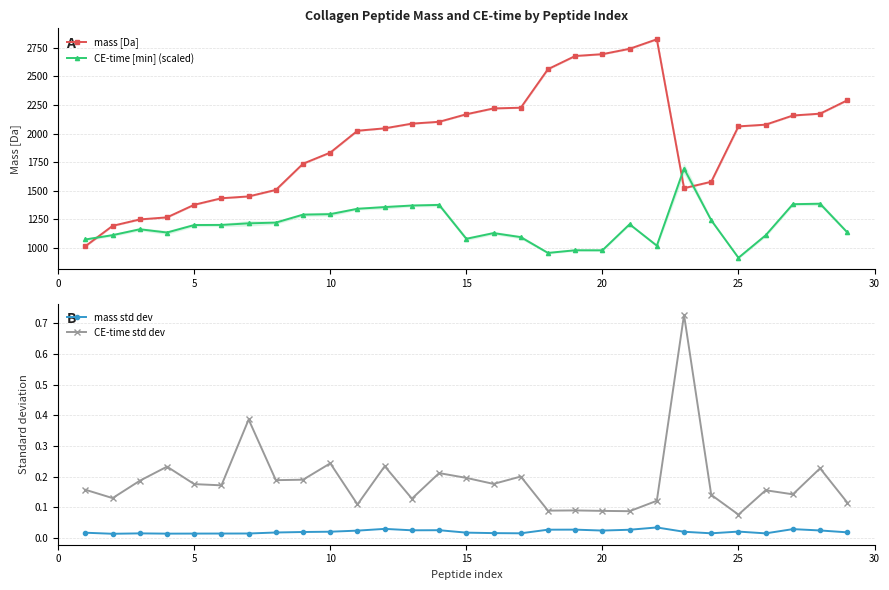

True or false: CE-time std dev and mass std dev intersect in this chart.

False